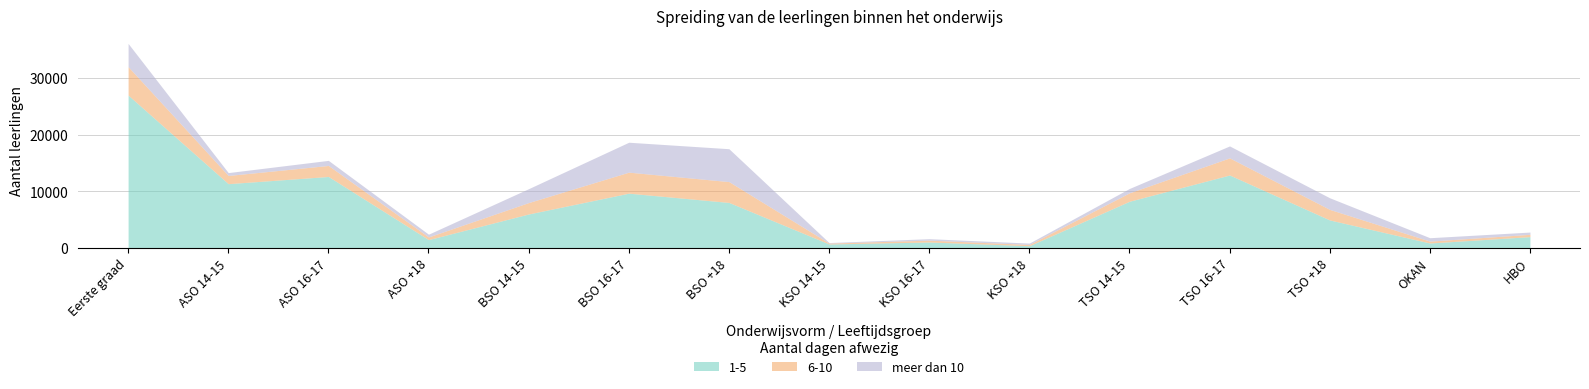

What is the sum of all 6-10 values?

26093